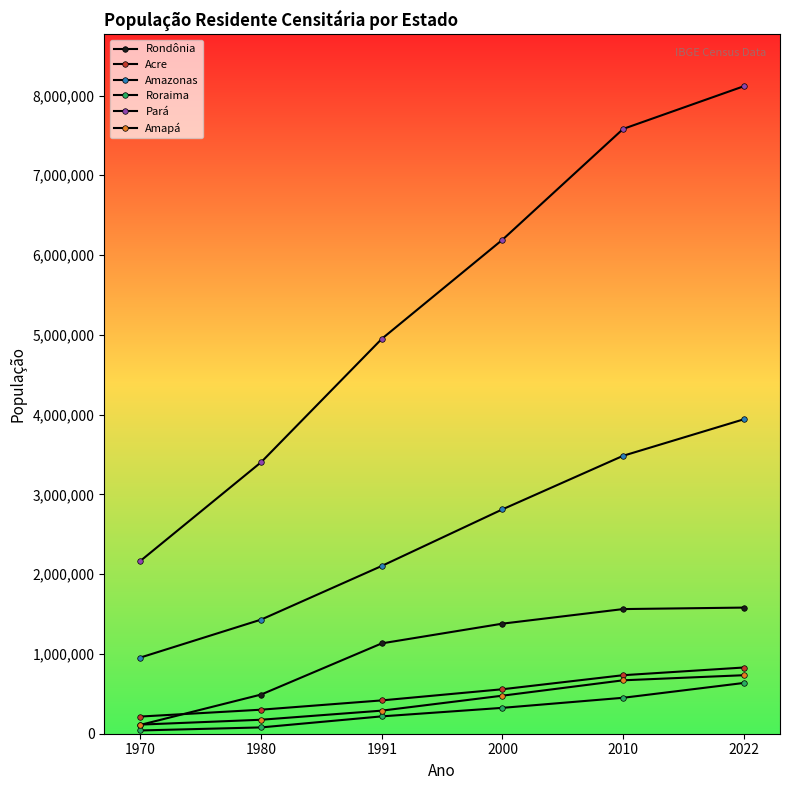

How many data points in Amapá are less than 477032?

3